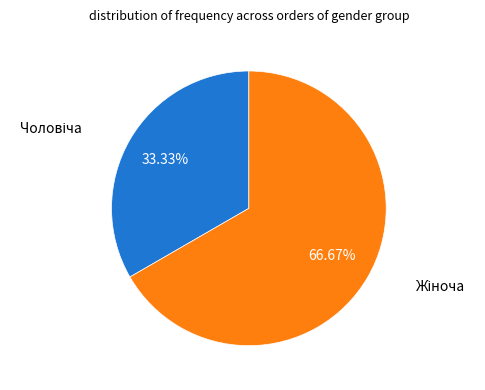

Does any single category account for the majority?

Yes